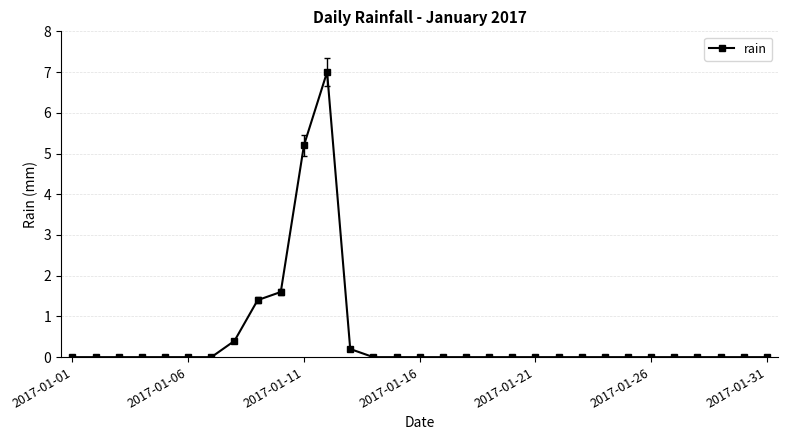

What is the value of the 10th point from the left?

1.6